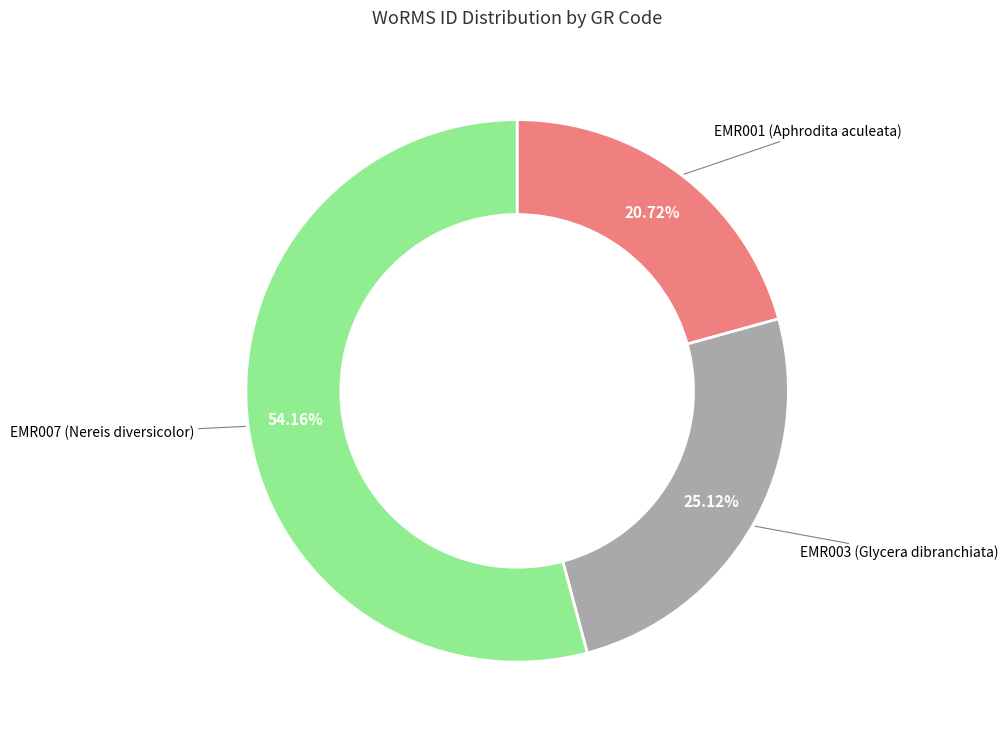

True or false: EMR003 (Glycera dibranchiata) accounts for 25% of the total.

True